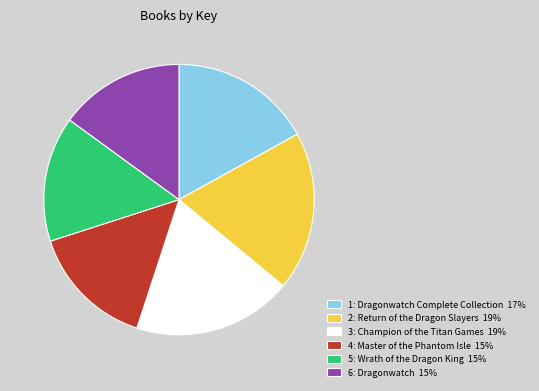

Approximately how many times larger is the value at 5: Wrath of the Dragon King compared to 2: Return of the Dragon Slayers?

0.8